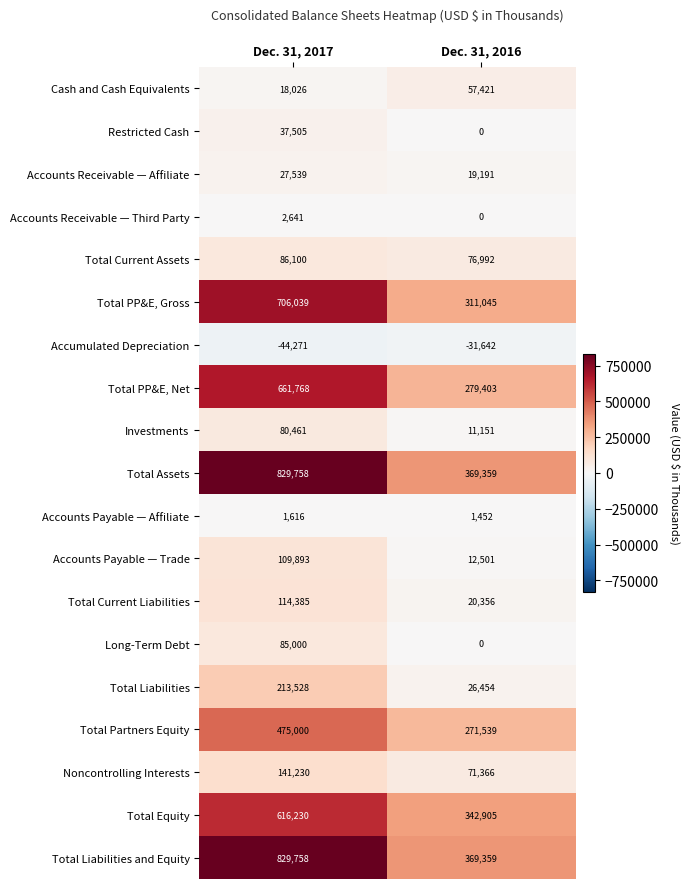

What is the spread (max minus min) of values at Dec. 31, 2016?

401001